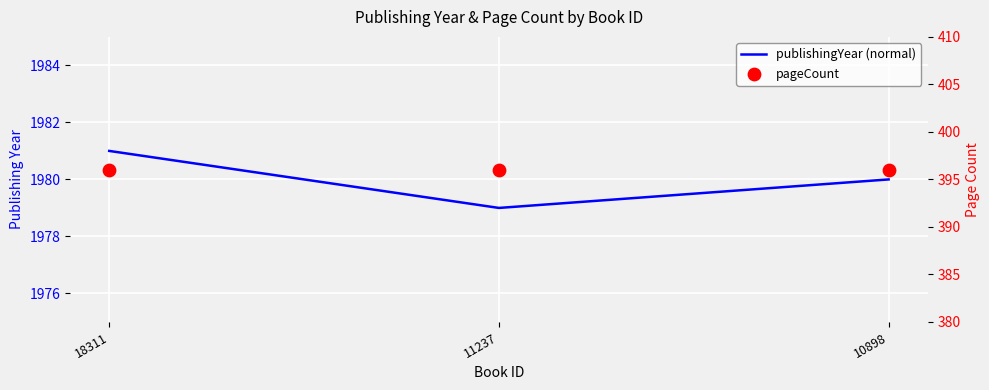

At how many categories does at least one series exceed 1883?

3